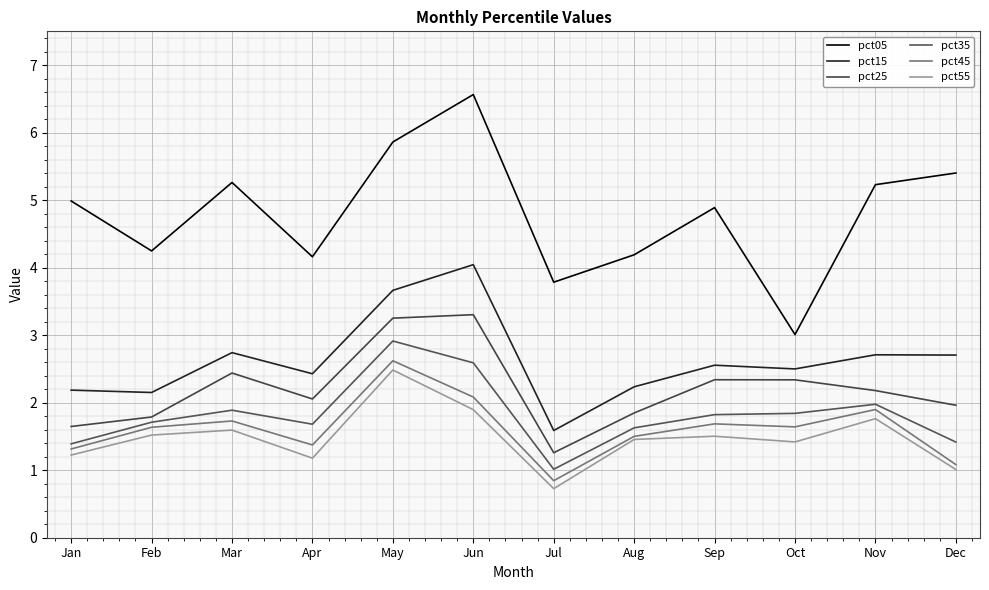

Reading left to right, what are all the values shown in this chart?

pct05: Jan=5.0	Feb=4.2	Mar=5.3	Apr=4.2	May=5.9	Jun=6.6	Jul=3.8	Aug=4.2	Sep=4.9	Oct=3.0	Nov=5.2	Dec=5.4
pct15: Jan=2.2	Feb=2.2	Mar=2.7	Apr=2.4	May=3.7	Jun=4.0	Jul=1.6	Aug=2.2	Sep=2.6	Oct=2.5	Nov=2.7	Dec=2.7
pct25: Jan=1.6	Feb=1.8	Mar=2.4	Apr=2.1	May=3.3	Jun=3.3	Jul=1.3	Aug=1.8	Sep=2.3	Oct=2.3	Nov=2.2	Dec=2.0
pct35: Jan=1.4	Feb=1.7	Mar=1.9	Apr=1.7	May=2.9	Jun=2.6	Jul=1.0	Aug=1.6	Sep=1.8	Oct=1.8	Nov=2.0	Dec=1.4
pct45: Jan=1.3	Feb=1.6	Mar=1.7	Apr=1.4	May=2.6	Jun=2.1	Jul=0.8	Aug=1.5	Sep=1.7	Oct=1.6	Nov=1.9	Dec=1.1
pct55: Jan=1.2	Feb=1.5	Mar=1.6	Apr=1.2	May=2.5	Jun=1.9	Jul=0.7	Aug=1.5	Sep=1.5	Oct=1.4	Nov=1.8	Dec=1.0